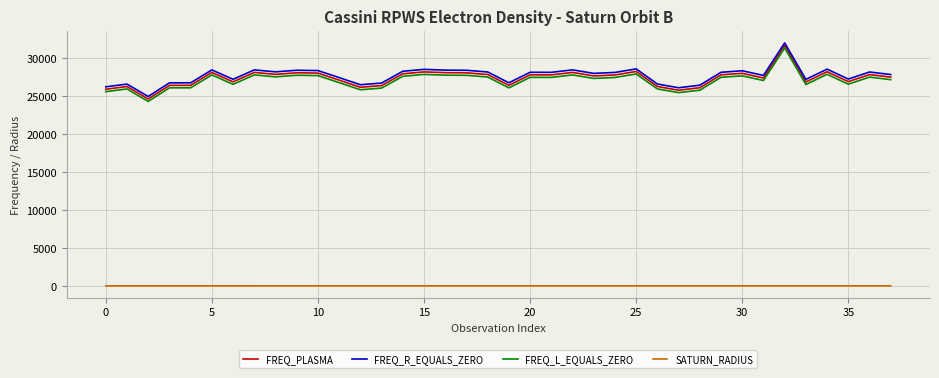

What is the highest value of the FREQ_L_EQUALS_ZERO series?

31314.0